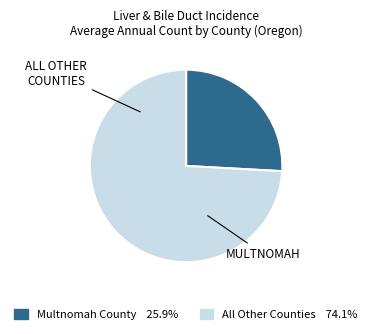

Is there a majority slice in this chart?

Yes